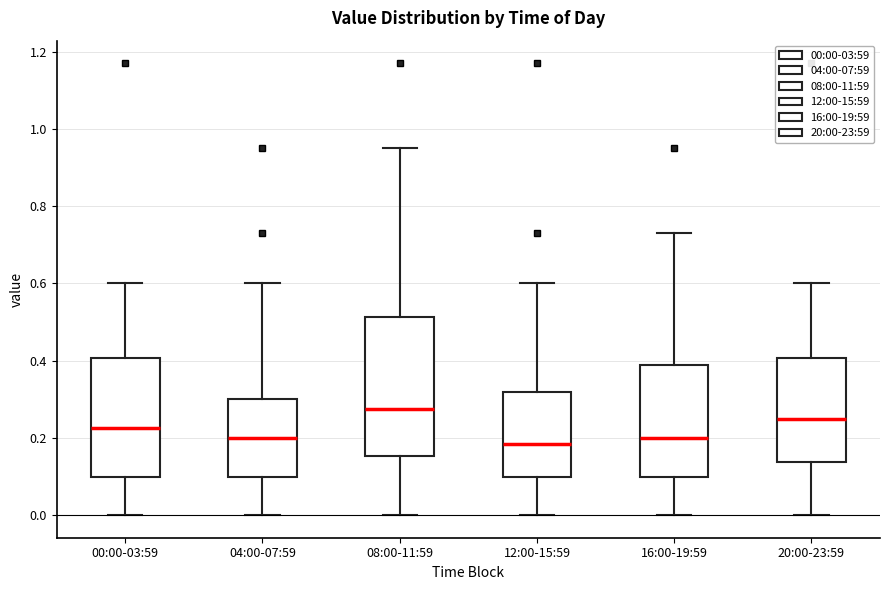

Which box has the highest median line?

08:00-11:59